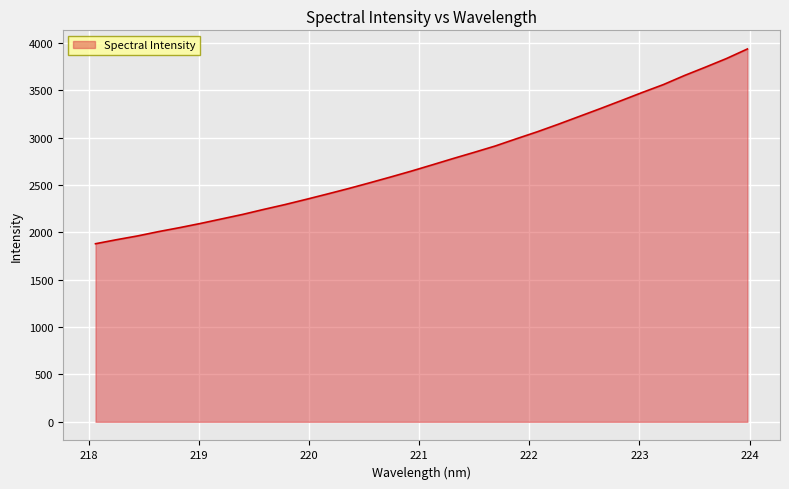

What is the maximum value shown in the chart?

3937.5